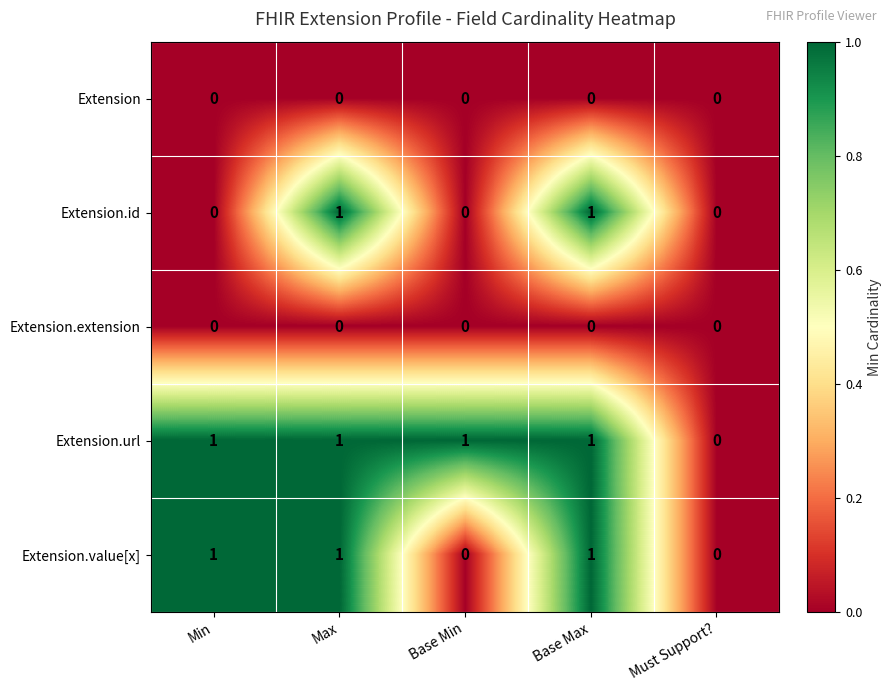

Count the Extension.value[x] values in the range 0 to 1.

5